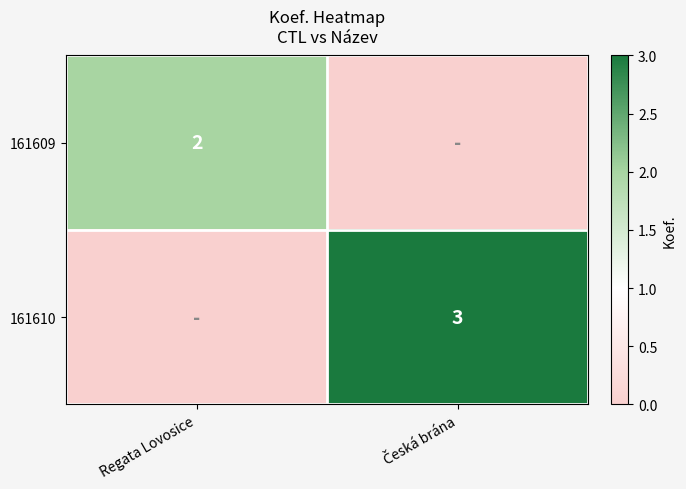

True or false: 161609 has a value of 4 at Regata Lovosice.

False